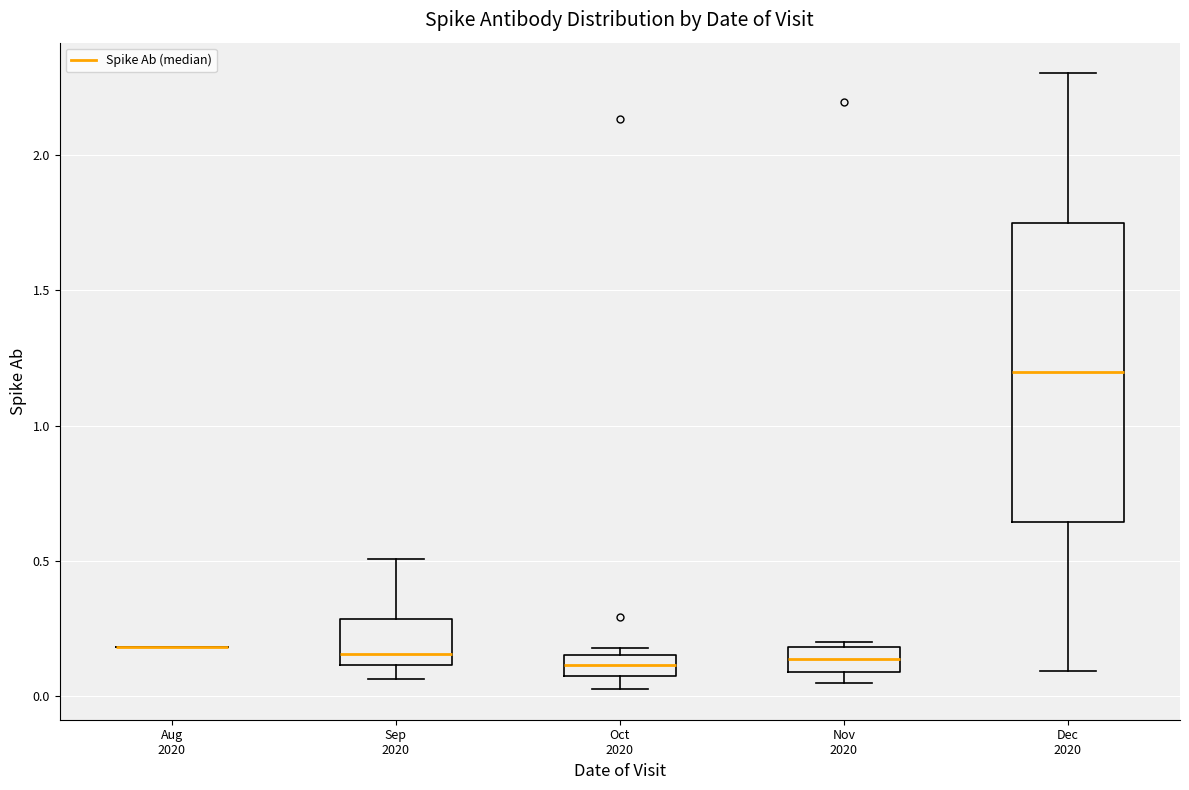

Which box is the tallest, from its lower edge to its upper edge?

Dec 2020